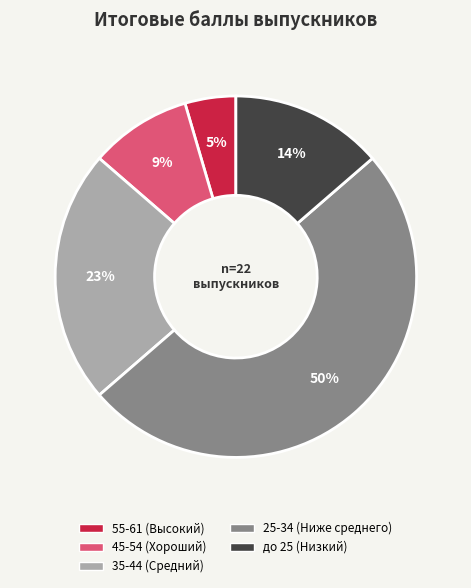

To the nearest percent, what is the average slice percentage?

20%